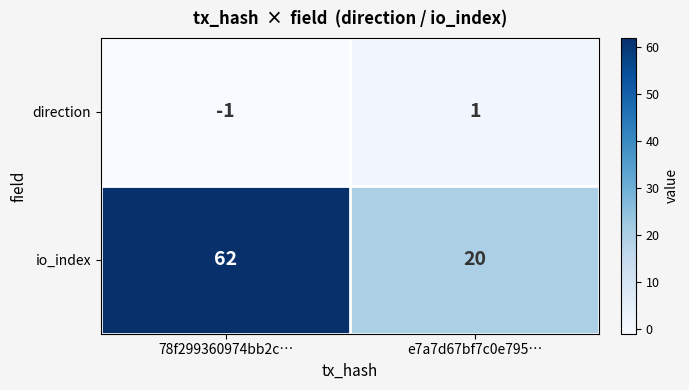

What is the sum of all io_index values?

82